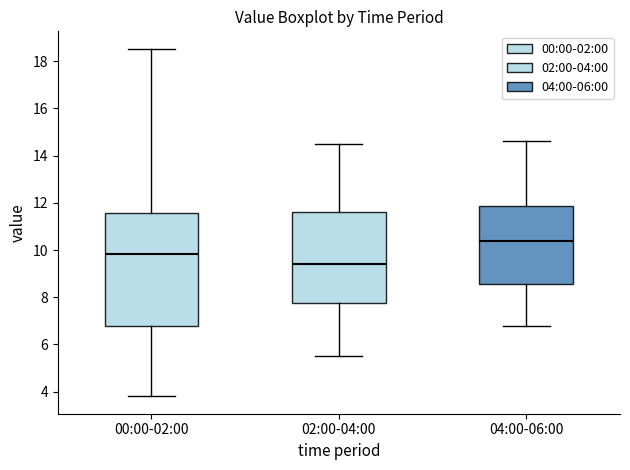

Reading left to right, read every box against the y-axis: the position of its median line, the range the box covers, and the ends of its whiskers. The values are not printed on the chart, so give them approximately, as read against the axis.

00:00-02:00: median 9.8, box 6.8 to 11.6, whiskers 3.8 to 18.6
02:00-04:00: median 9.4, box 7.8 to 11.6, whiskers 5.6 to 14.6
04:00-06:00: median 10.4, box 8.6 to 11.8, whiskers 6.8 to 14.6